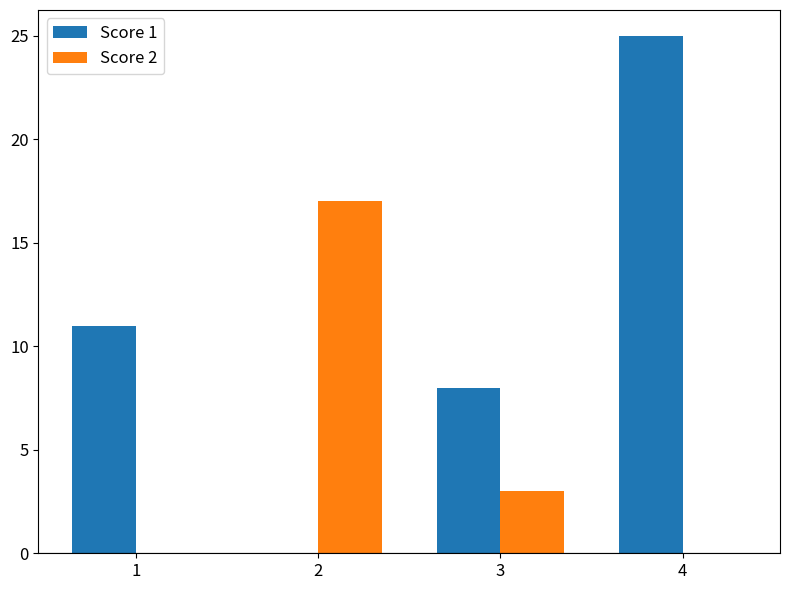

Which label corresponds to the largest value in the chart?

4